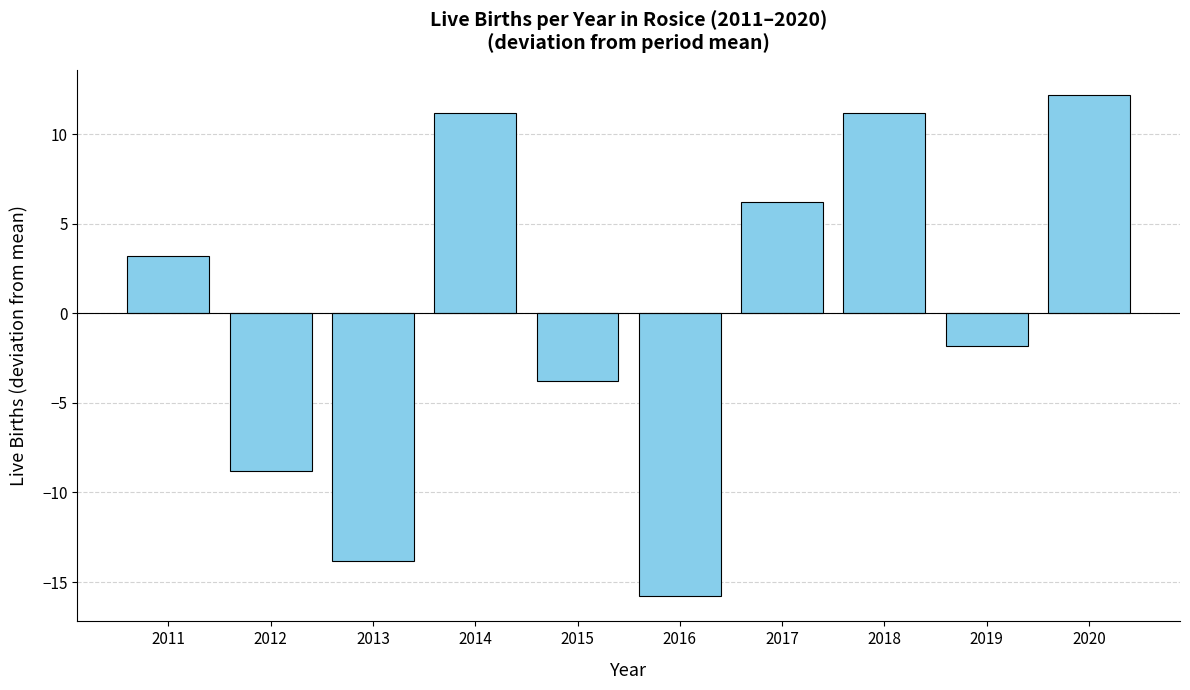

What is the value of the 7th bar from the left?

6.2